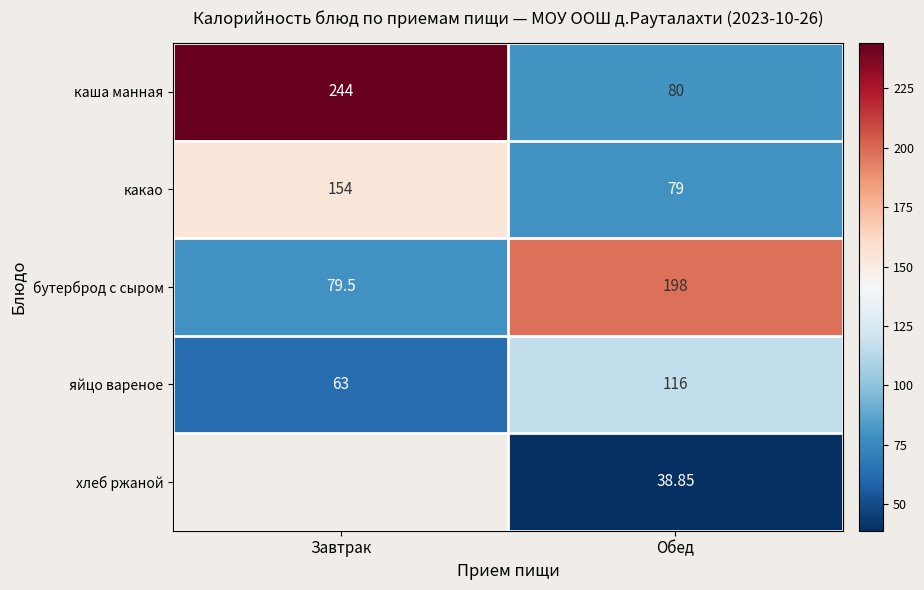

What is the approximate value of каша манная at Обед?

80.0